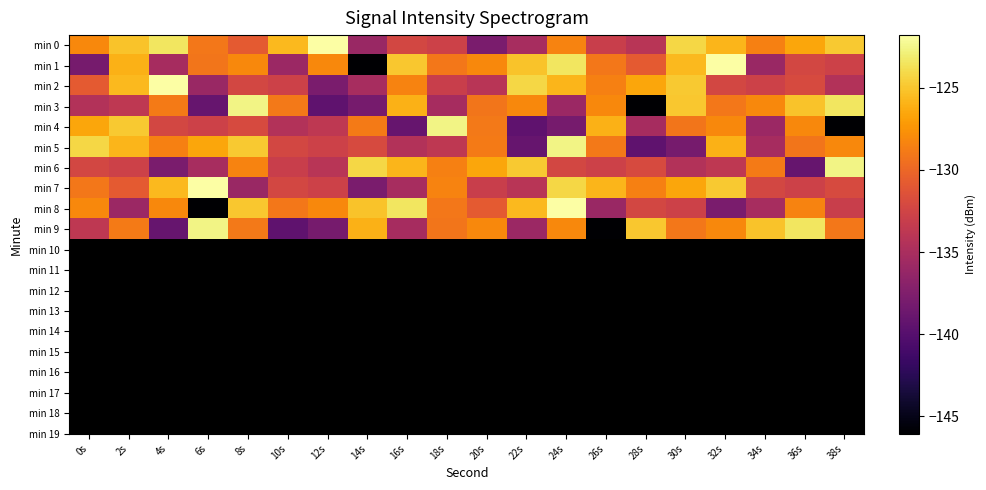

What is the maximum value shown in the chart?

-121.8